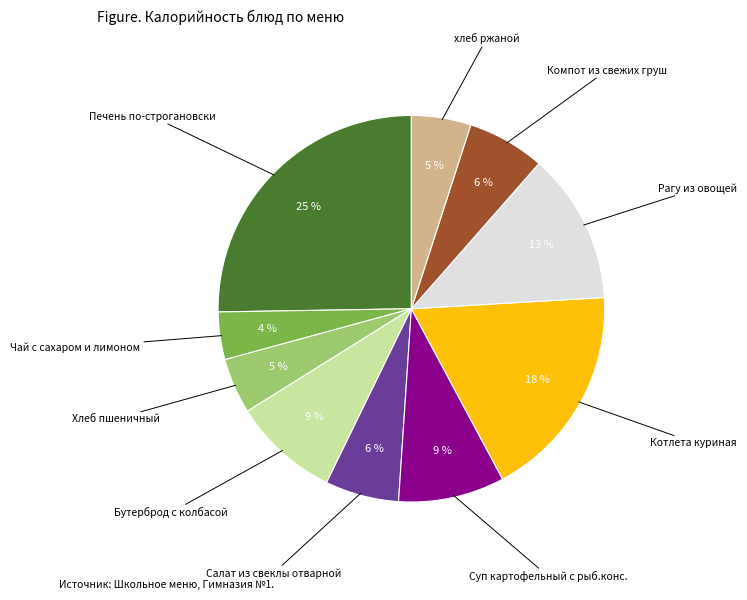

Does any single category account for the majority?

No